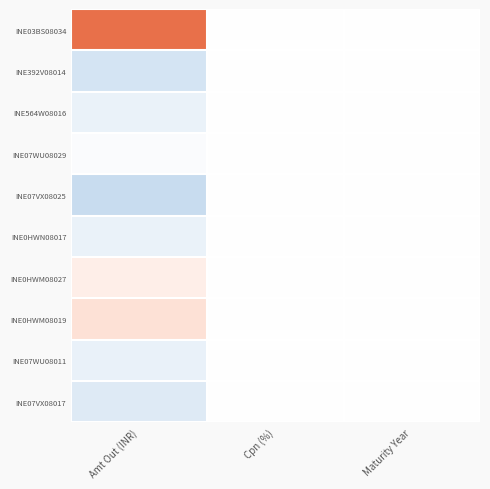

List the series in order of their peak value, lowest first.

INE392V08014, INE564W08016, INE07WU08029, INE07VX08025, INE0HWN08017, INE07WU08011, INE07VX08017, INE0HWM08027, INE0HWM08019, INE03BS08034